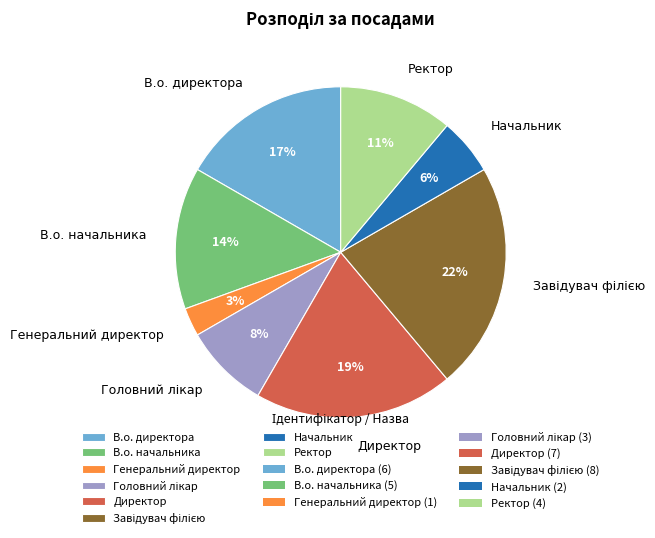

Between В.о. директора and Ректор, which is larger?

В.о. директора